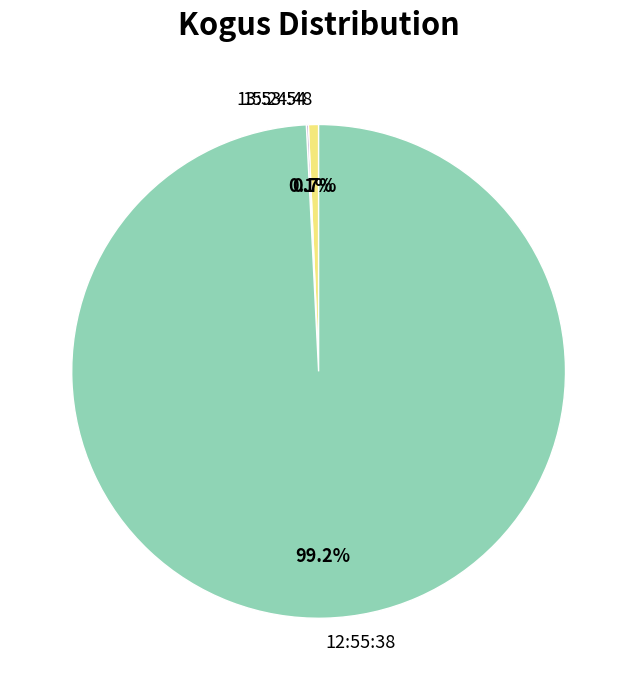

Which slice is the largest?

12:55:38